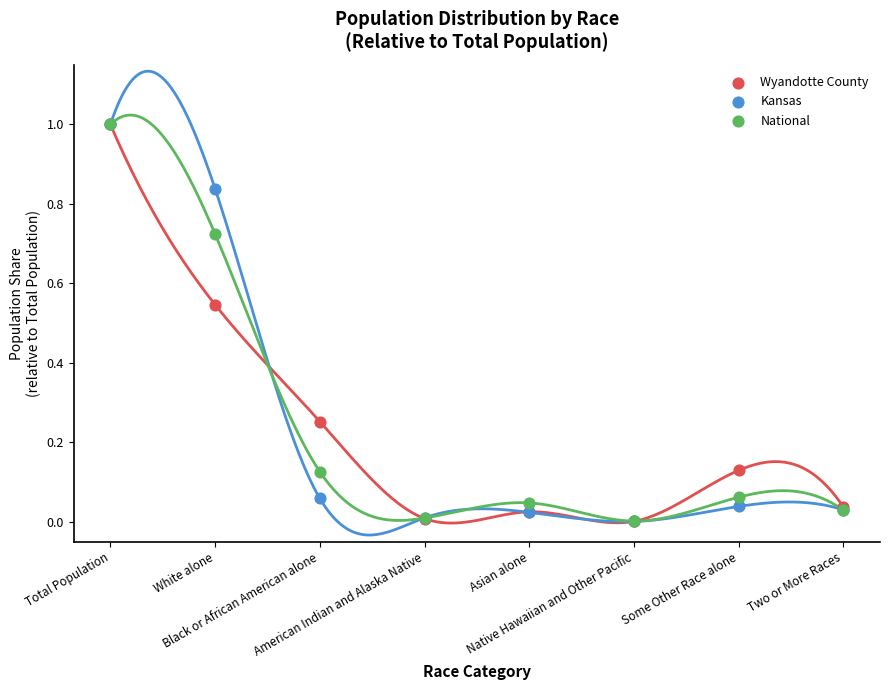

Which series contains the lowest Y value?

Kansas